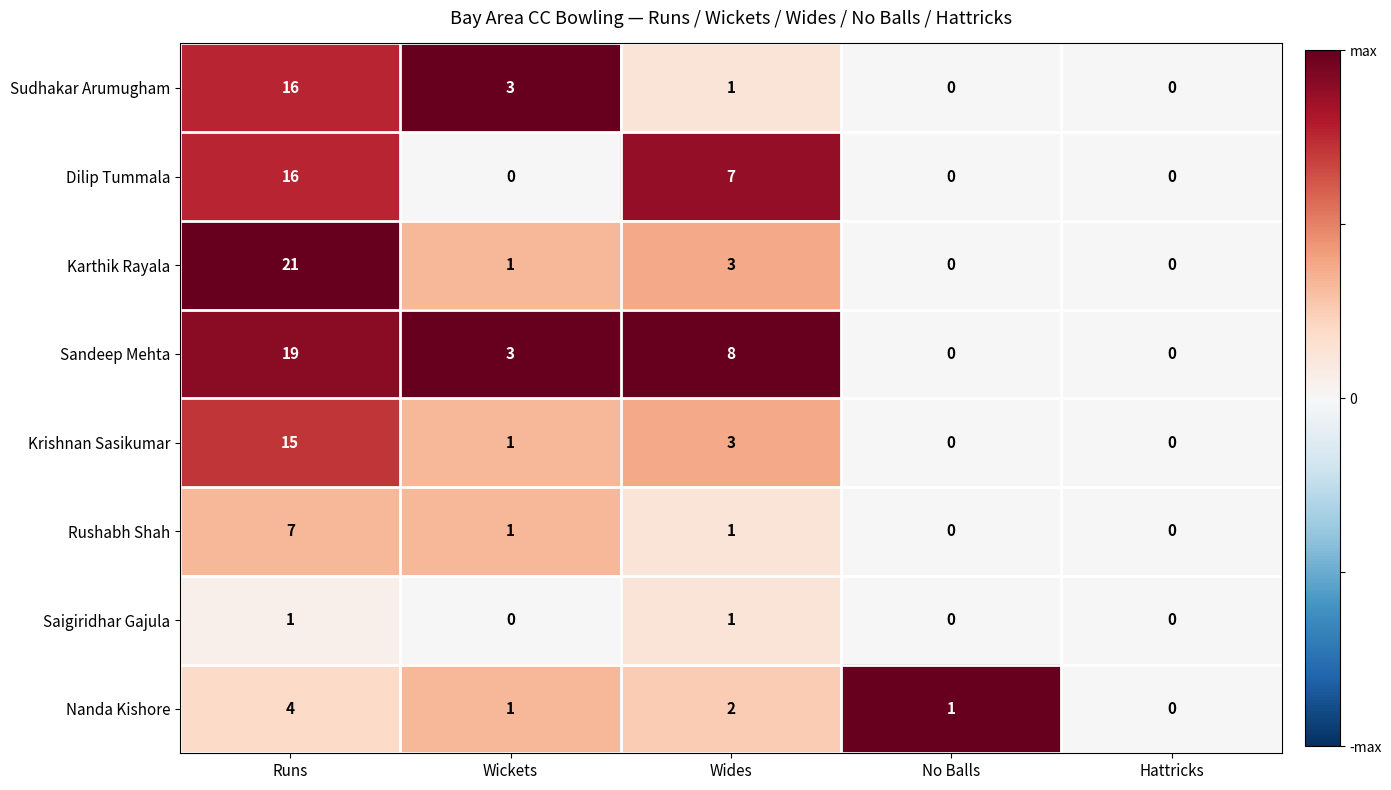

True or false: Saigiridhar Gajula has a value of 1 at Hattricks.

False